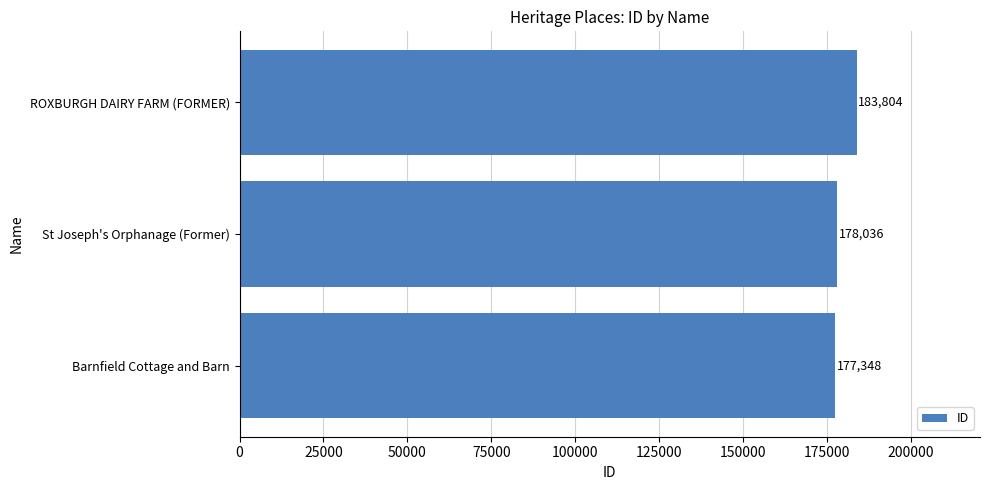

Which has a higher value, ROXBURGH DAIRY FARM (FORMER) or Barnfield Cottage and Barn?

ROXBURGH DAIRY FARM (FORMER)